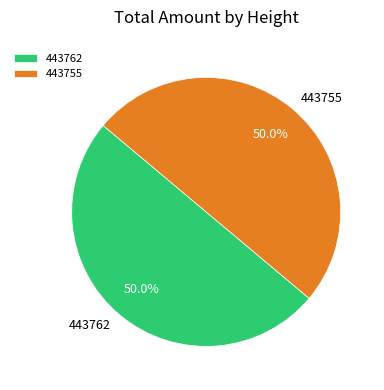

What is the ratio of the value at 443755 to the value at 443762?

1.0